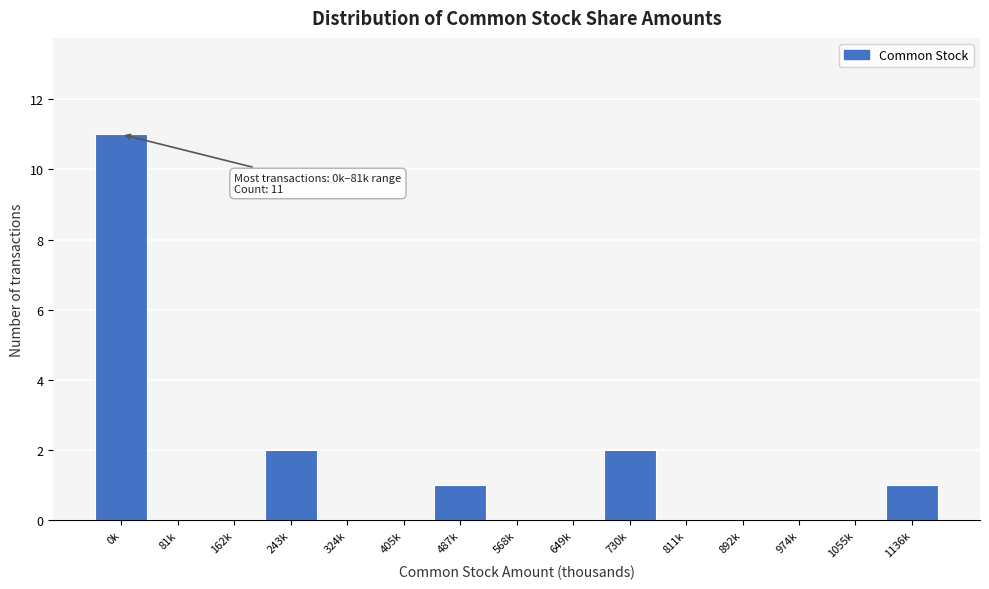

Reading left to right, extract all data points from this chart.

0k=11	81k=0	162k=0	243k=2	324k=0	405k=0	487k=1	568k=0	649k=0	730k=2	811k=0	892k=0	974k=0	1055k=0	1136k=1